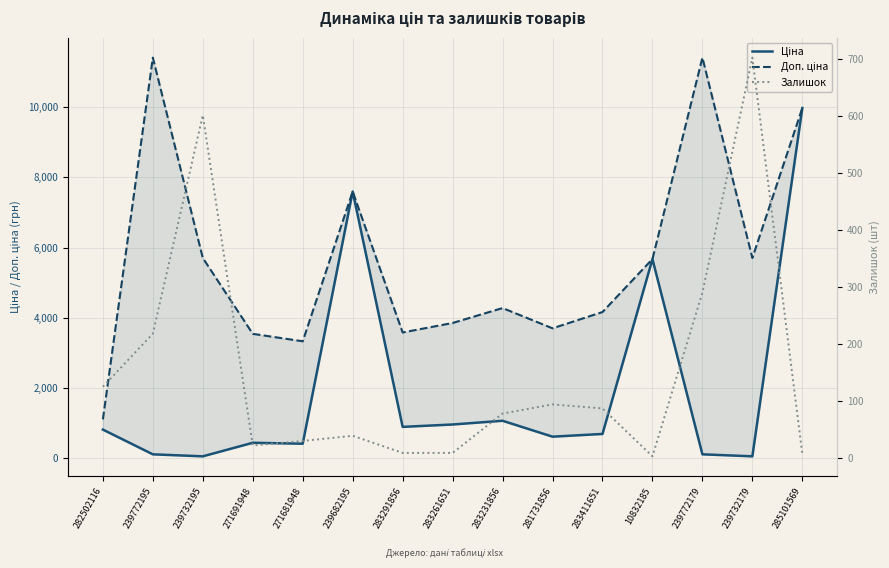

How many values in the Доп. ціна series exceed 4279?

8